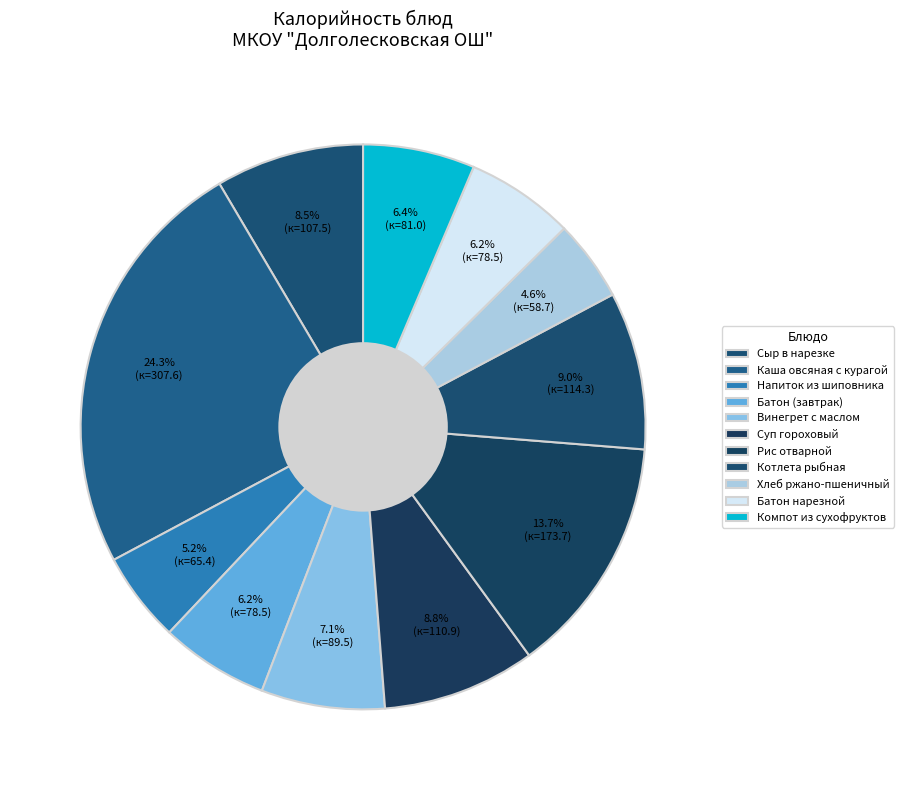

How many segments does this pie chart have?

11